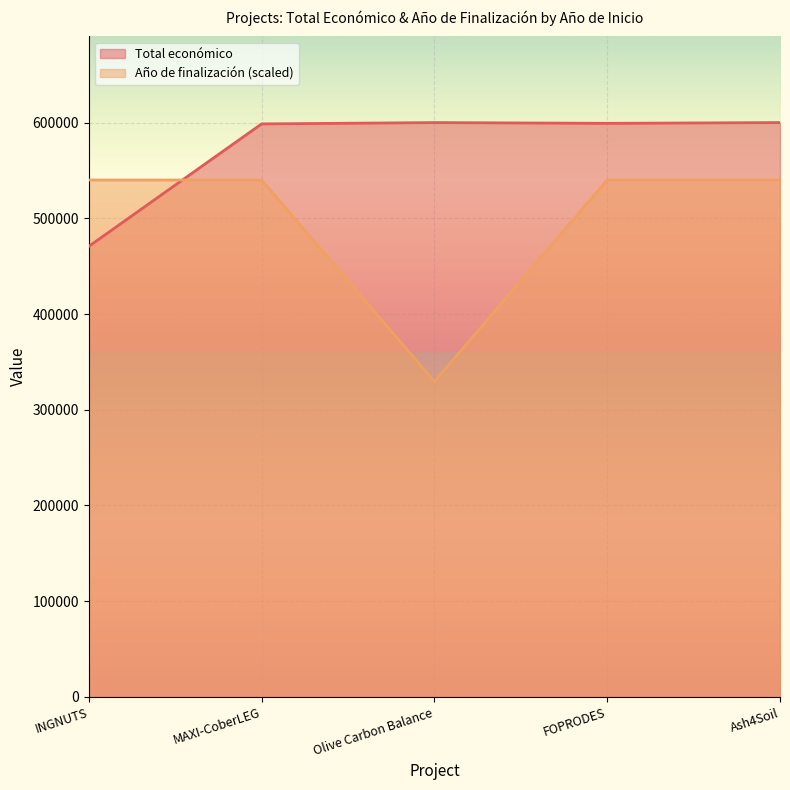

After their last crossing, which series has the higher values: Año de finalización or Total económico?

Total económico